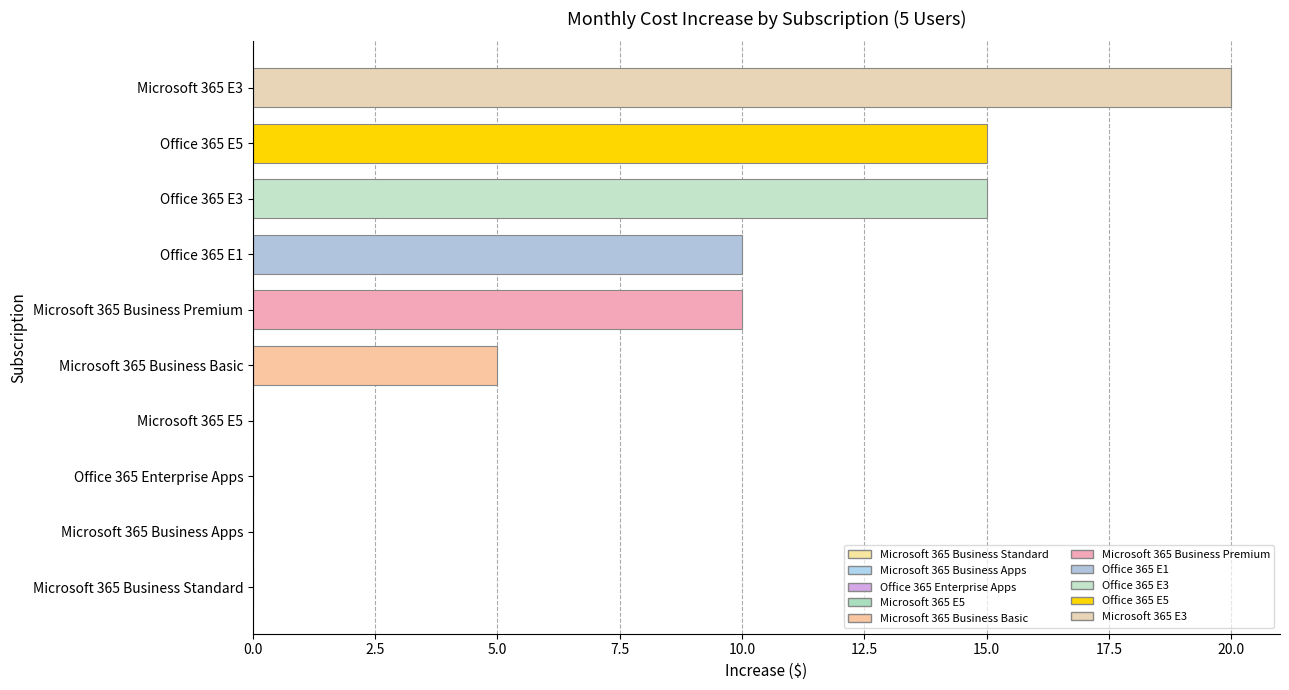

Is it true that the value at Microsoft 365 Business Basic is 5?

True